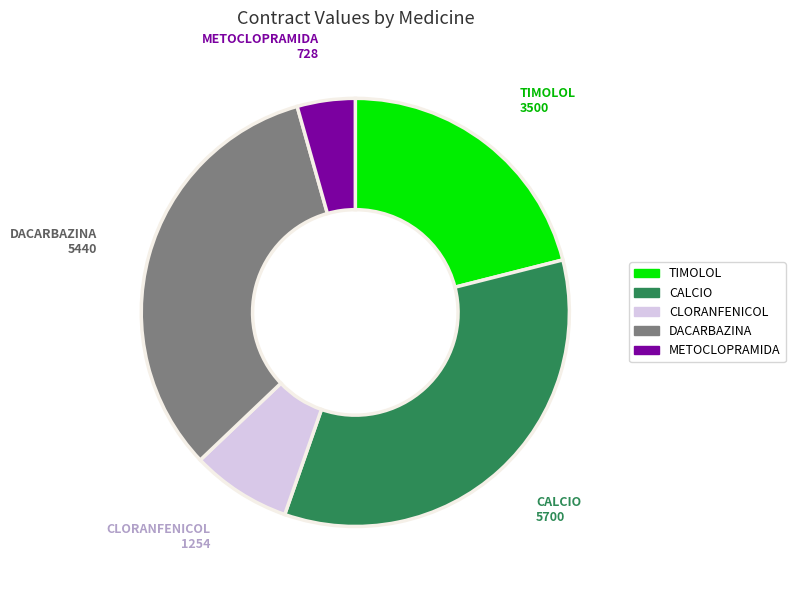

Does any single category account for the majority?

No